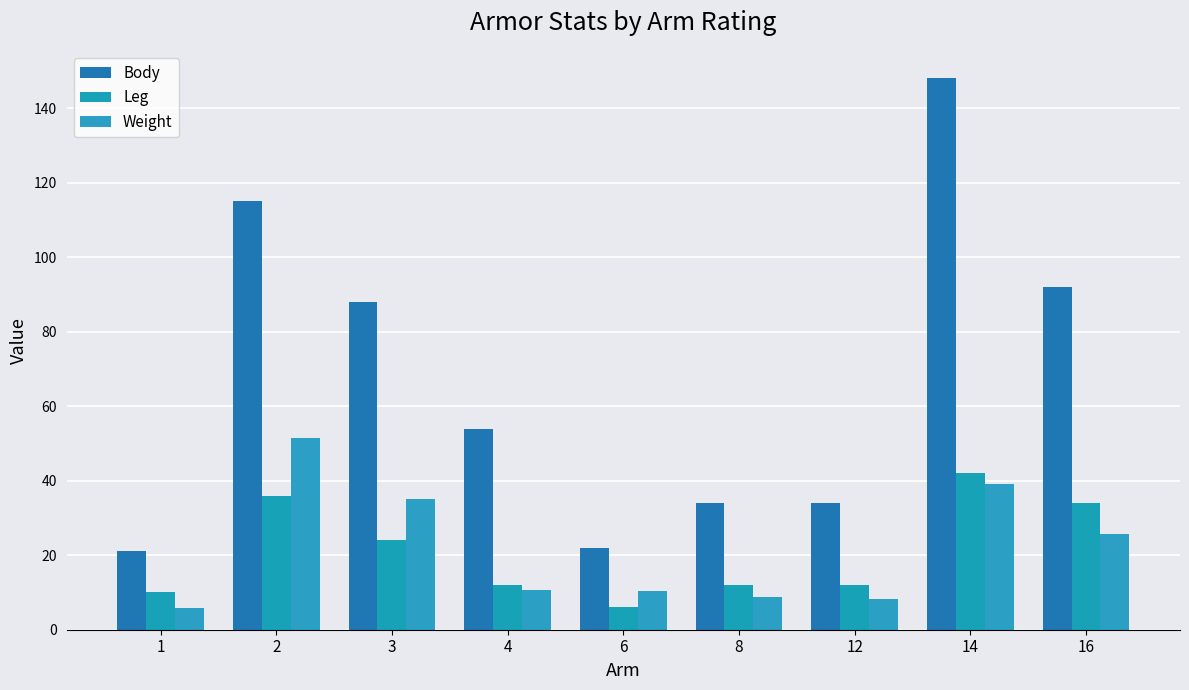

What is the maximum value shown in the chart?

148.0